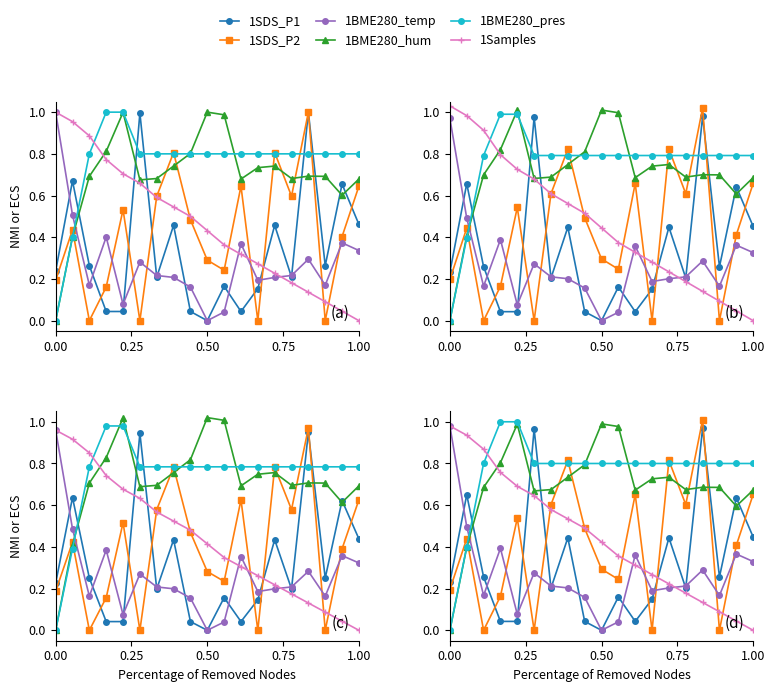

What position from the left is 1.00?

5